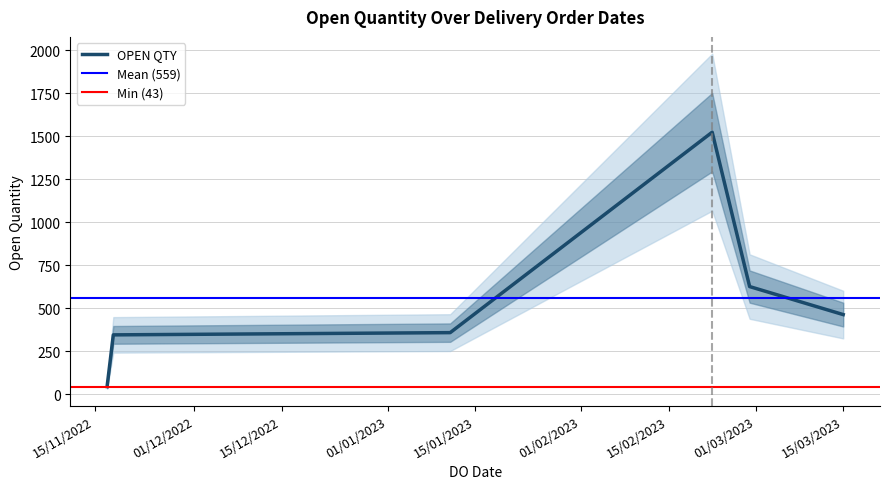

What is the smallest value displayed?

43